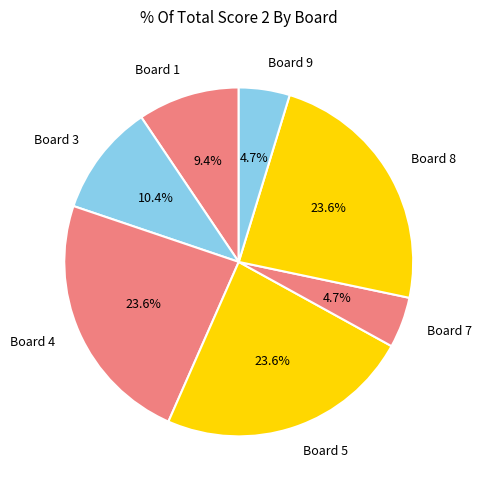

True or false: Board 1 accounts for 9% of the total.

True